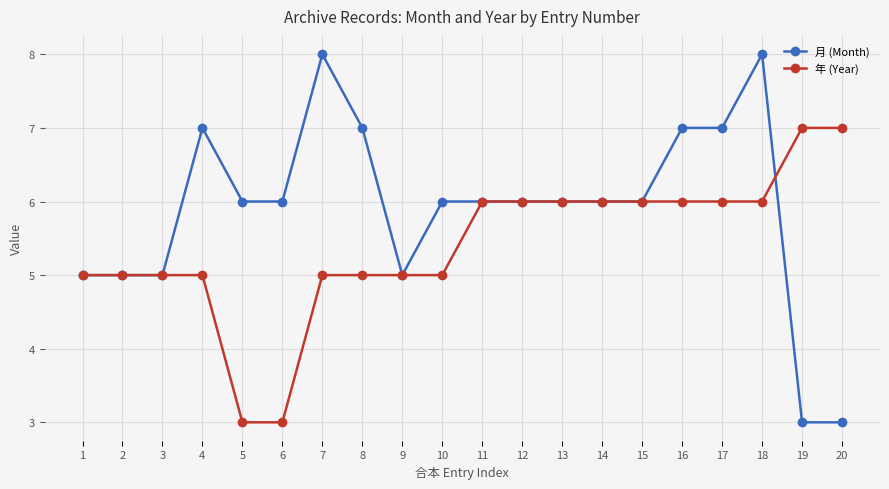

At 16, list the series in order from smallest to largest.

年 (Year), 月 (Month)